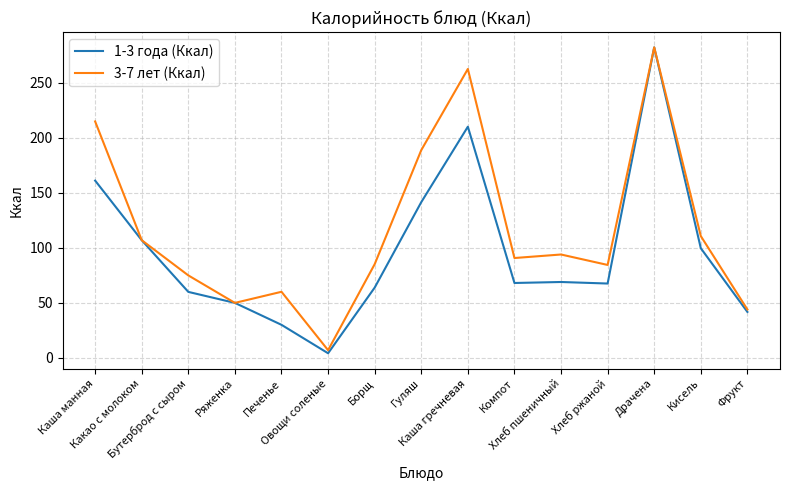

At which category is the sum across all series the highest?

Драчена